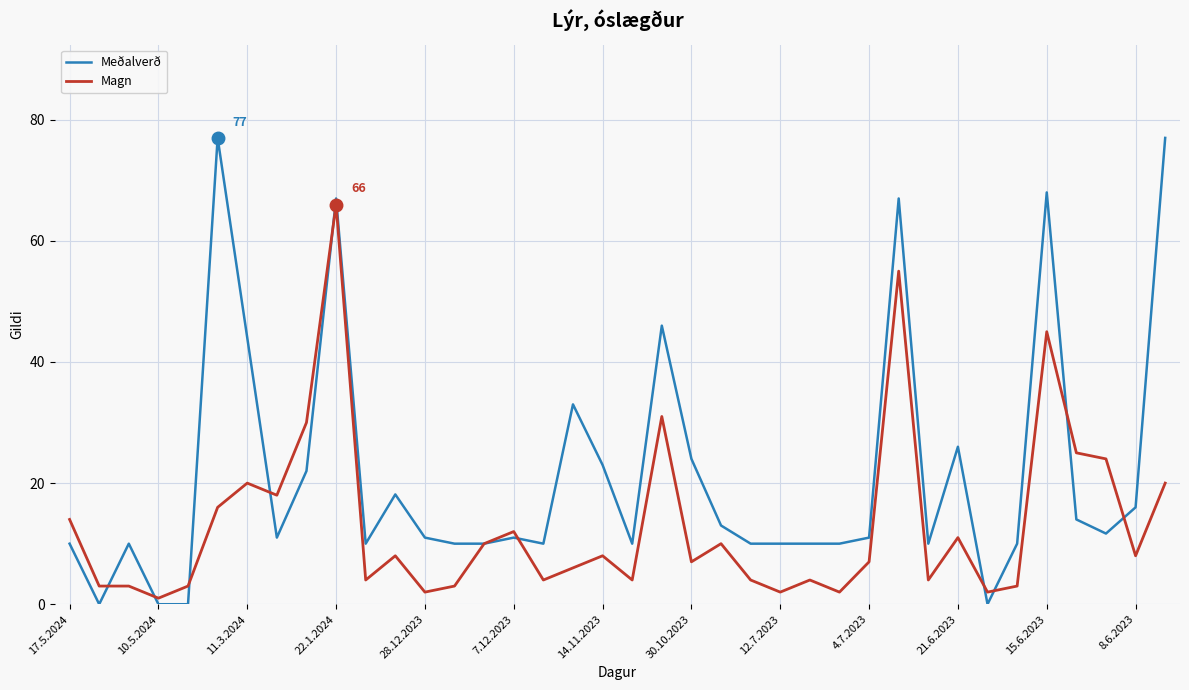

Rank the series by their average value, from lowest to highest.

Magn, Meðalverð